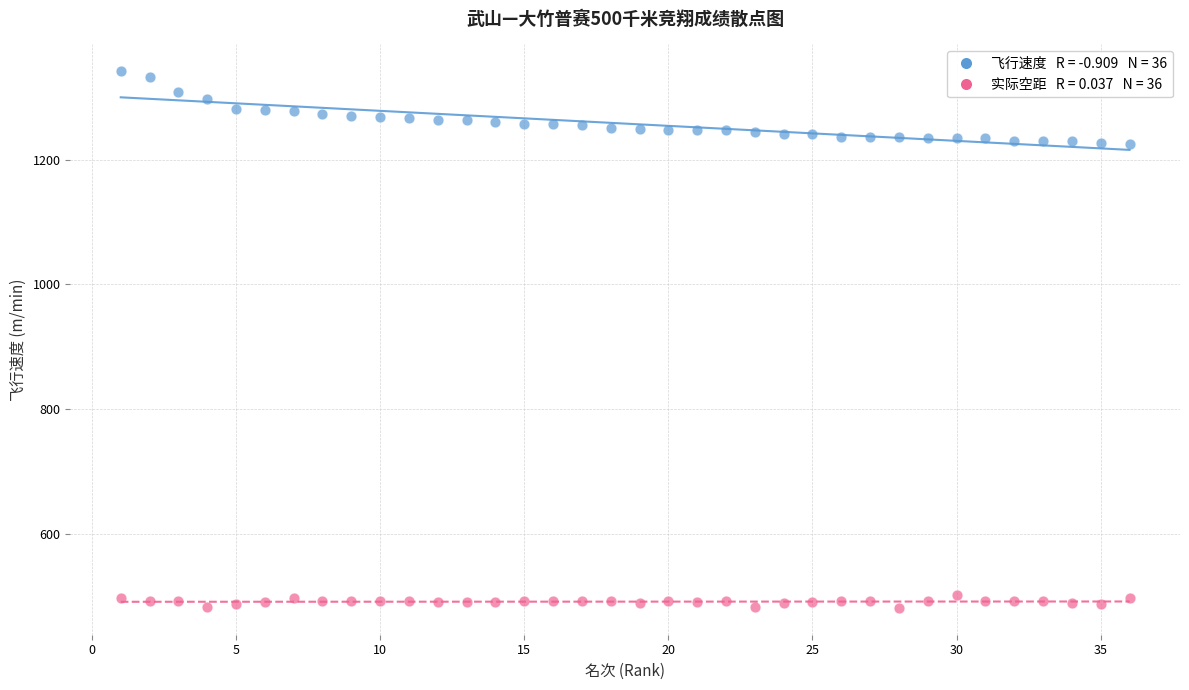

Across all data points, what is the range of X values (max minus min)?

35.0